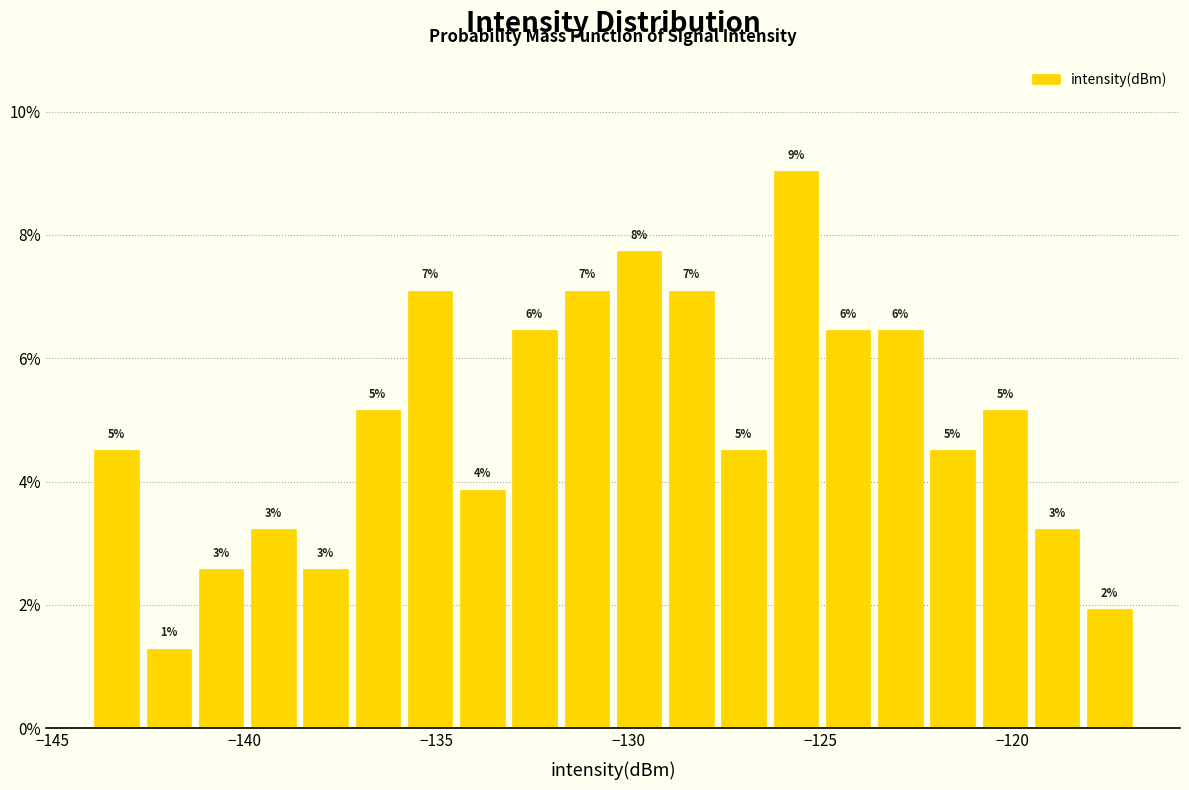

Around what value on the x-axis is the tallest bar? Give the approximate position of its centre, as read against the axis.

-125.5